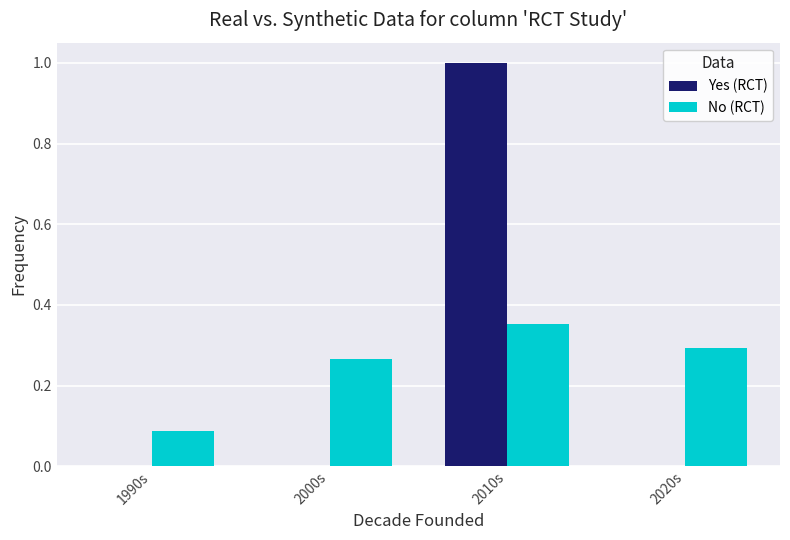

What is the sum of all Yes (RCT) values?

1.0